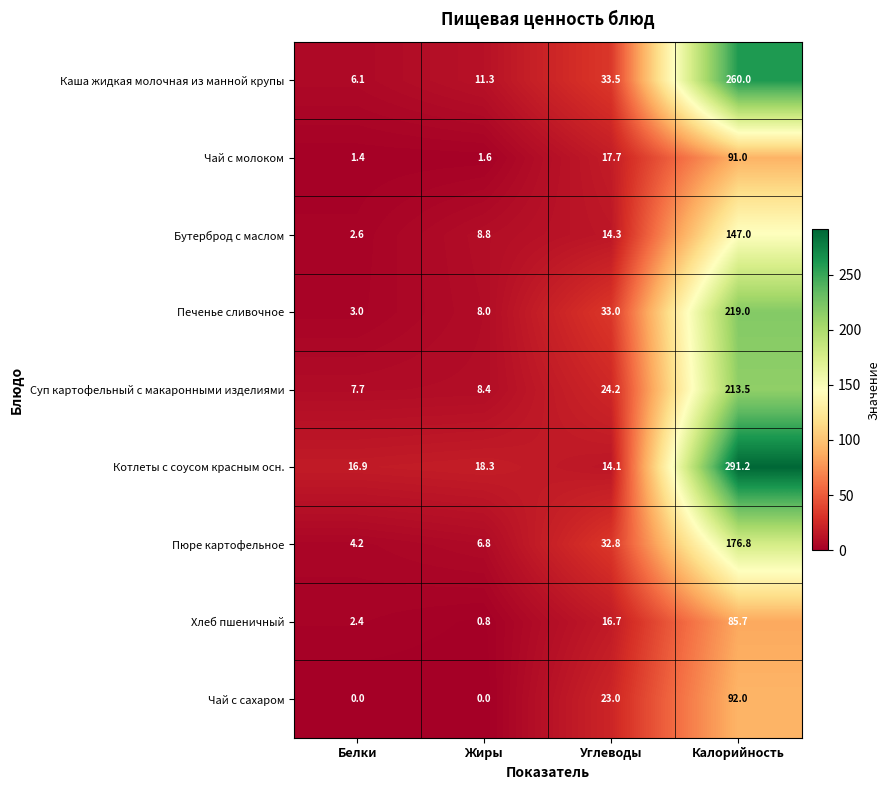

At which label does Котлеты с соусом красным осн. reach its peak?

Калорийность